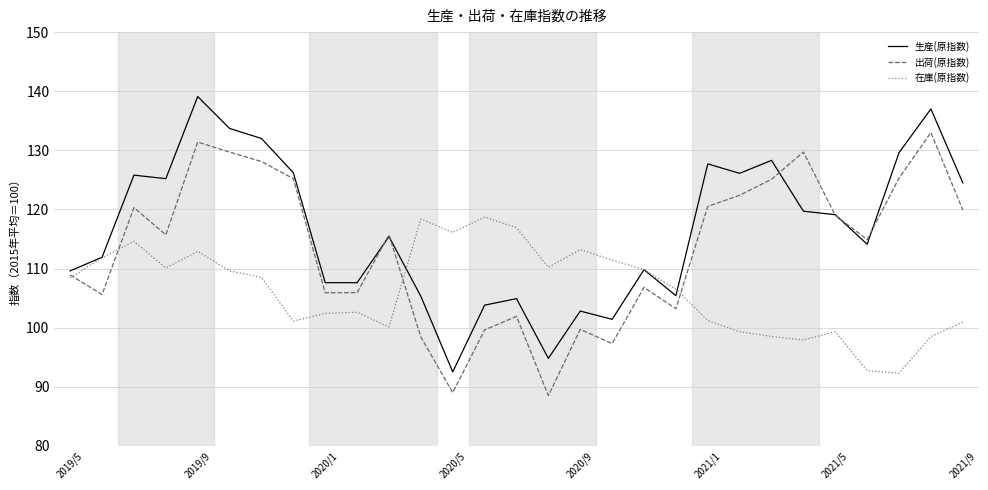

Which series has the widest spread of values?

生産(原指数)